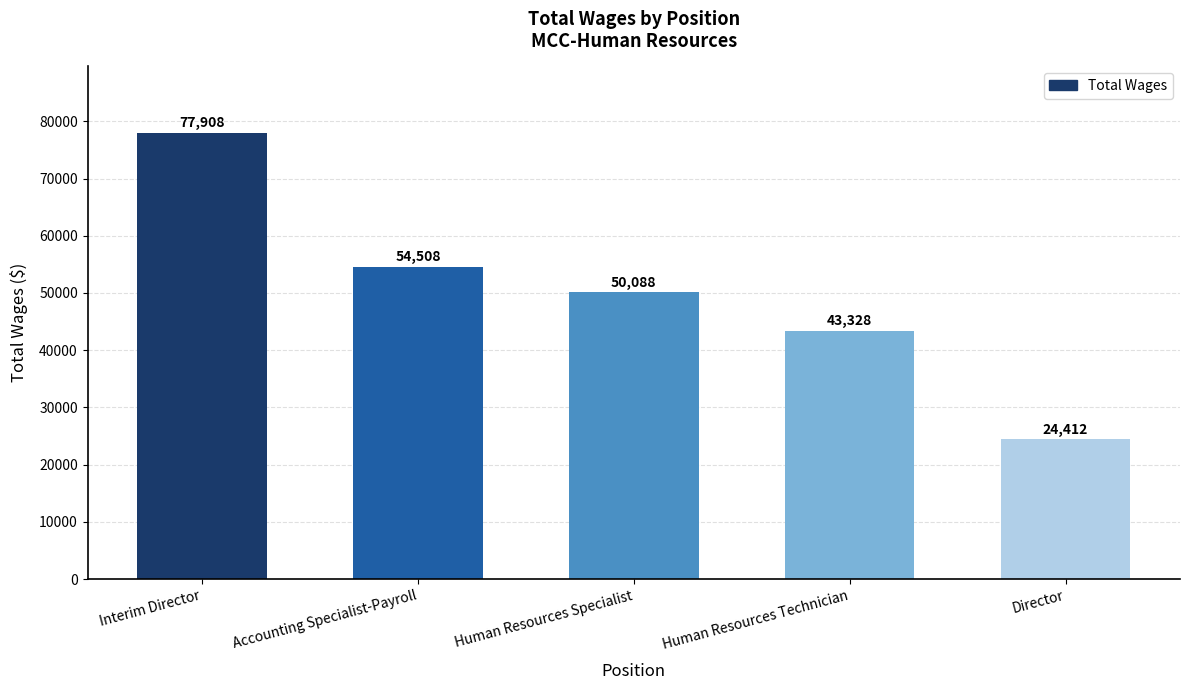

Which has a higher value, Interim Director or Accounting Specialist-Payroll?

Interim Director